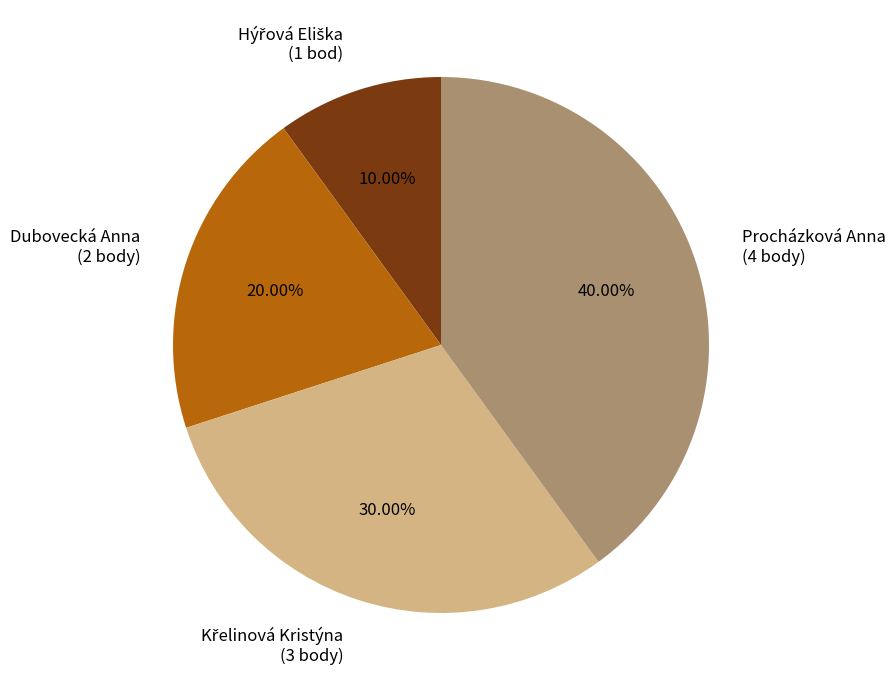

Does any single category account for the majority?

No